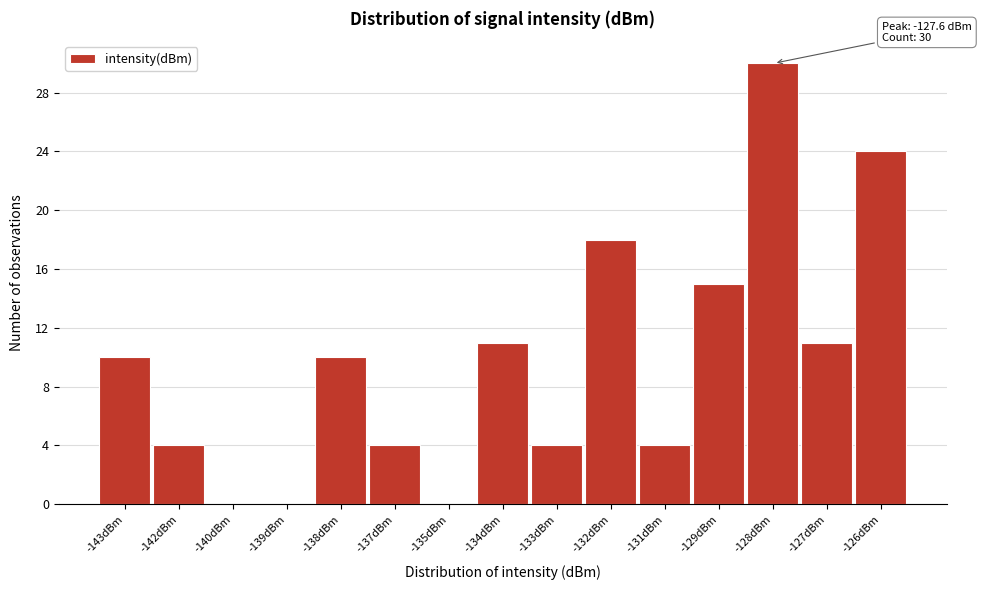

Reading left to right, transcribe all the data shown in this chart.

-143dBm=10	-142dBm=4	-140dBm=0	-139dBm=0	-138dBm=10	-137dBm=4	-135dBm=0	-134dBm=11	-133dBm=4	-132dBm=18	-131dBm=4	-129dBm=15	-128dBm=30	-127dBm=11	-126dBm=24